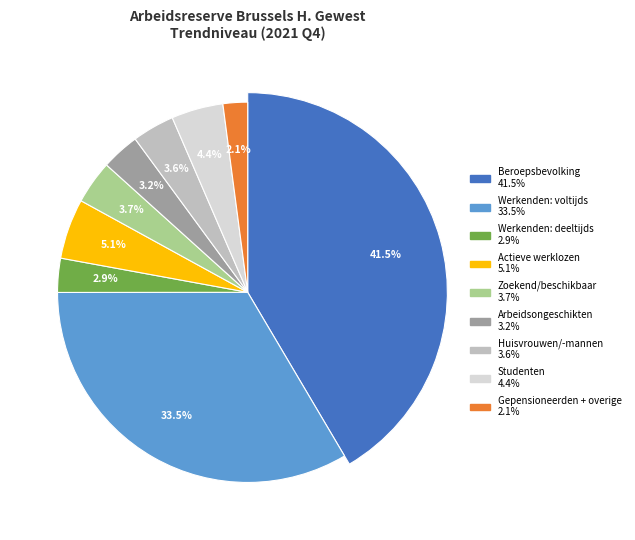

Does any single category account for the majority?

No